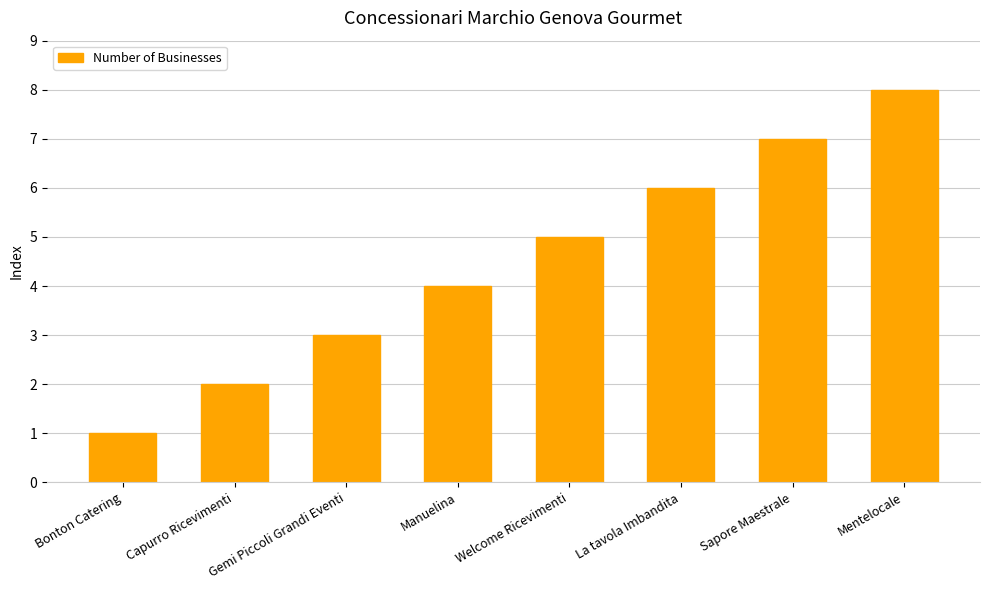

What is the label of the 2nd bar from the right?

Sapore Maestrale